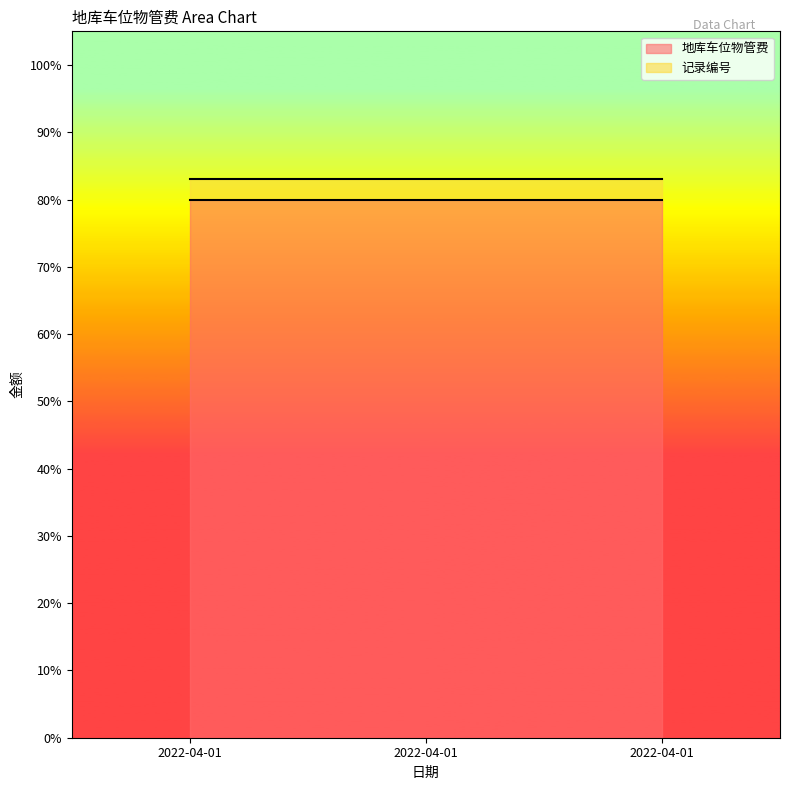

The 地库车位物管费 series shows 80 at 2022-04-01. True or false?

True